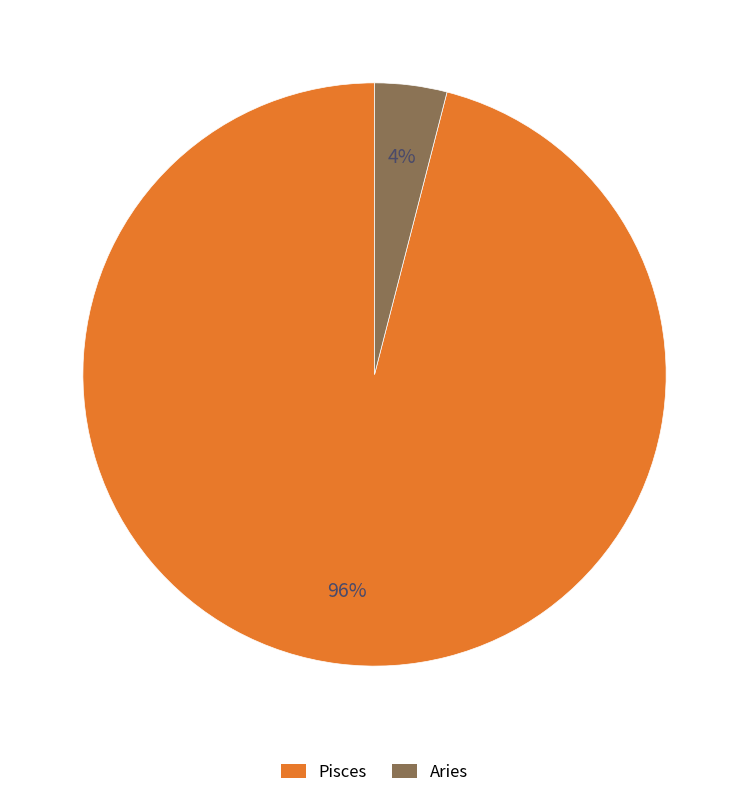

What is the largest slice in the pie chart?

Pisces